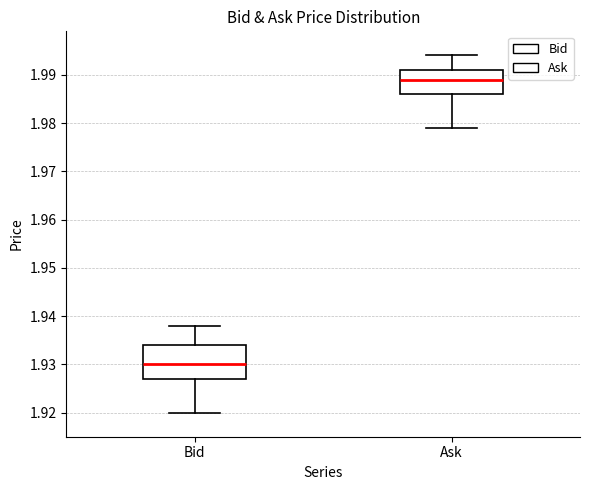

Reading left to right, transcribe this box plot: for each box, give where its median line is, the range the box spans, and where its two whiskers end, as read against the y-axis. The values are not printed on the chart, so give them approximately, as read against the axis.

Bid: median 1.930, box 1.927 to 1.934, whiskers 1.920 to 1.938
Ask: median 1.989, box 1.986 to 1.991, whiskers 1.979 to 1.994